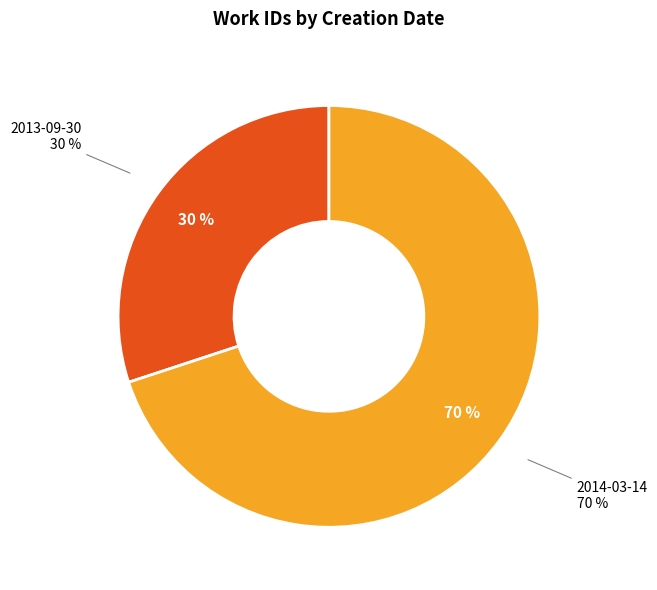

To the nearest percent, what is the average slice percentage?

50%